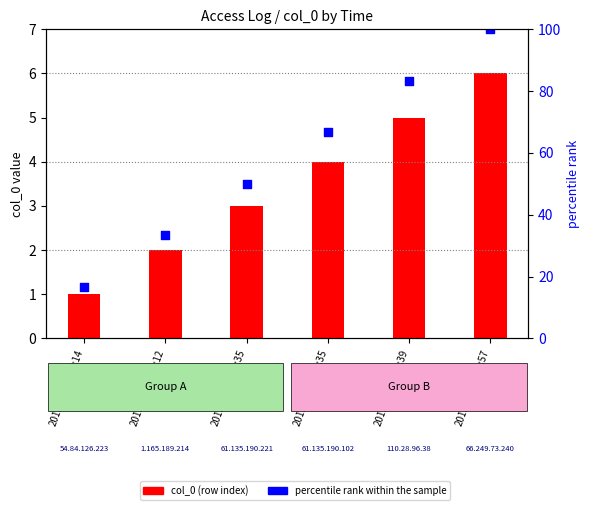

Is the value of col_0 (row index) at 2015-11-28_07:14 greater than the value of percentile rank within the sample at 2015-11-28_07:14?

No